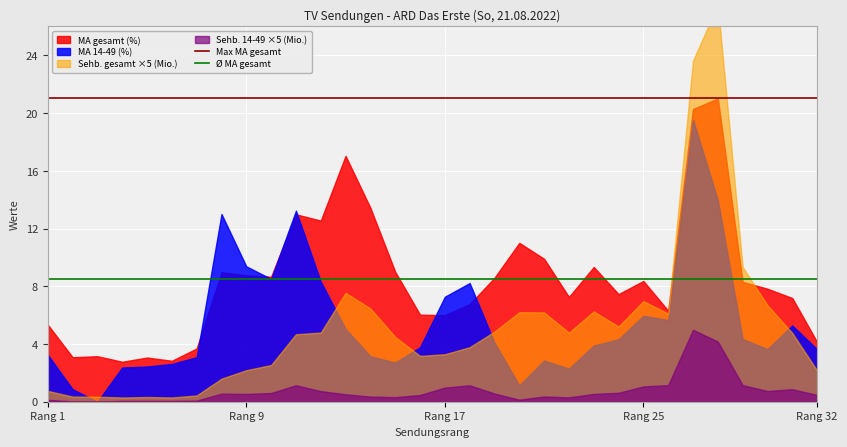

What is the value of the Max MA gesamt point at the 2nd from the left?

21.0